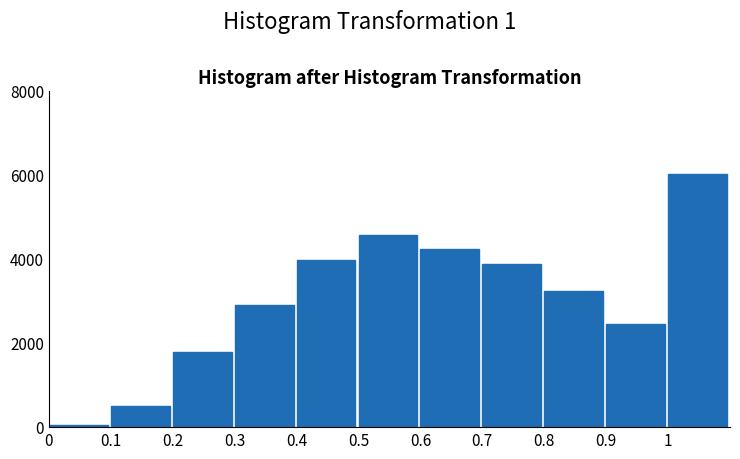

Reading left to right, what are all the values shown in this chart?

0=43	0.1=512	0.2=1793	0.3=2916	0.4=3989	0.5=4577	0.6=4253	0.7=3886	0.8=3241	0.9=2449	1=6042